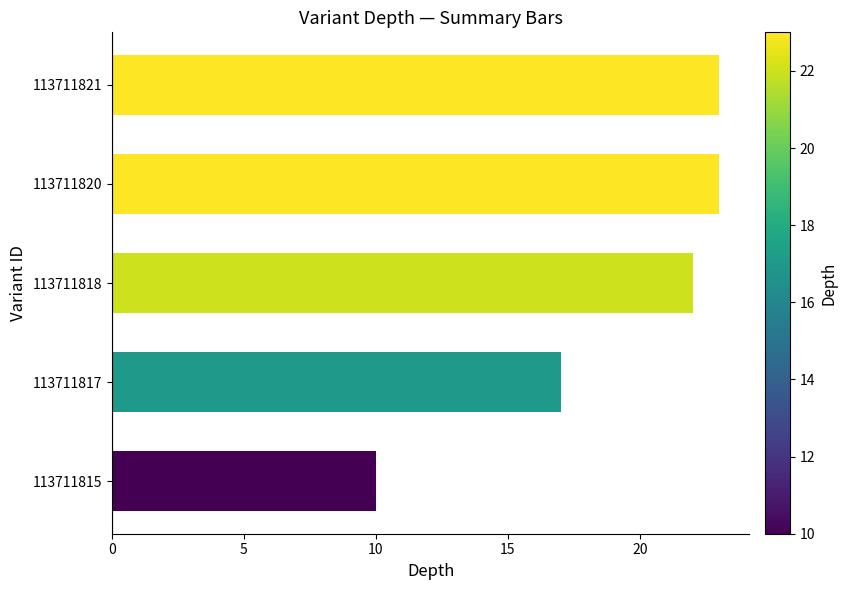

What is the ratio of the value at 113711821 to the value at 113711818?

1.0